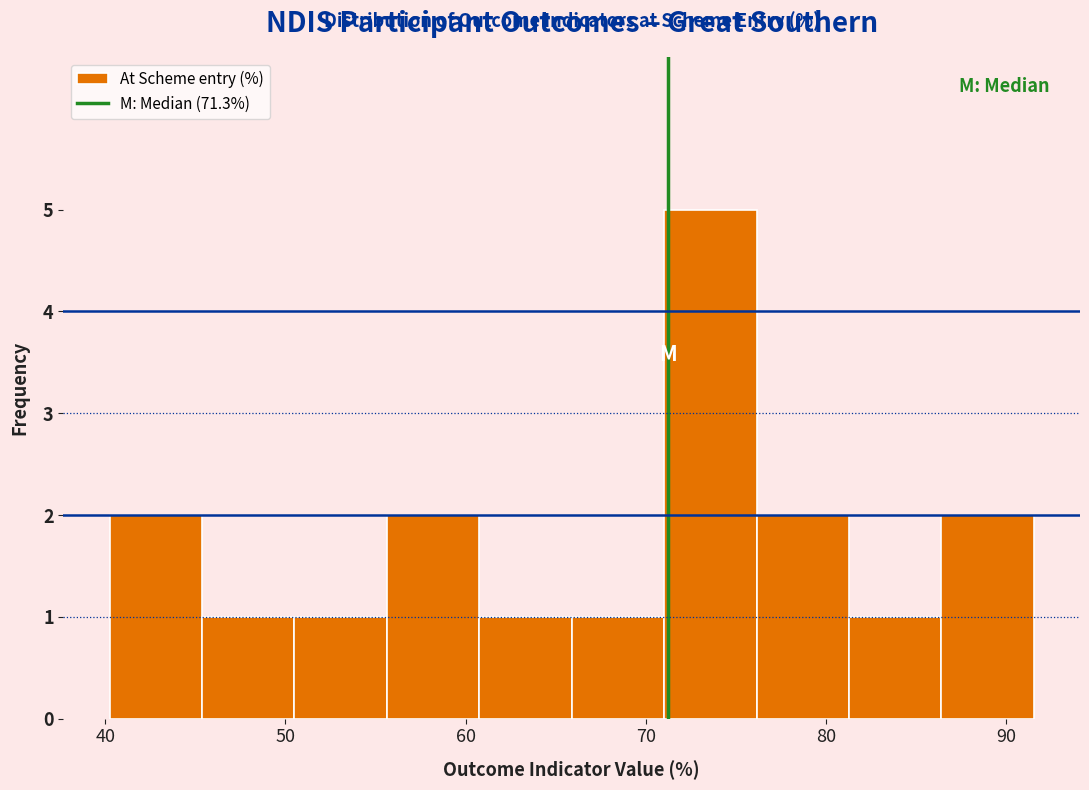

Reading left to right, transcribe this chart: for each bar, give the range it covers on the x-axis and its height. Neither the bar edges nor the heights are printed on the chart, so give them approximately, as read against the axes.

40 to 45: 2
45 to 51: 1
51 to 56: 1
56 to 61: 2
61 to 66: 1
66 to 71: 1
71 to 76: 5
76 to 81: 2
81 to 86: 1
86 to 92: 2